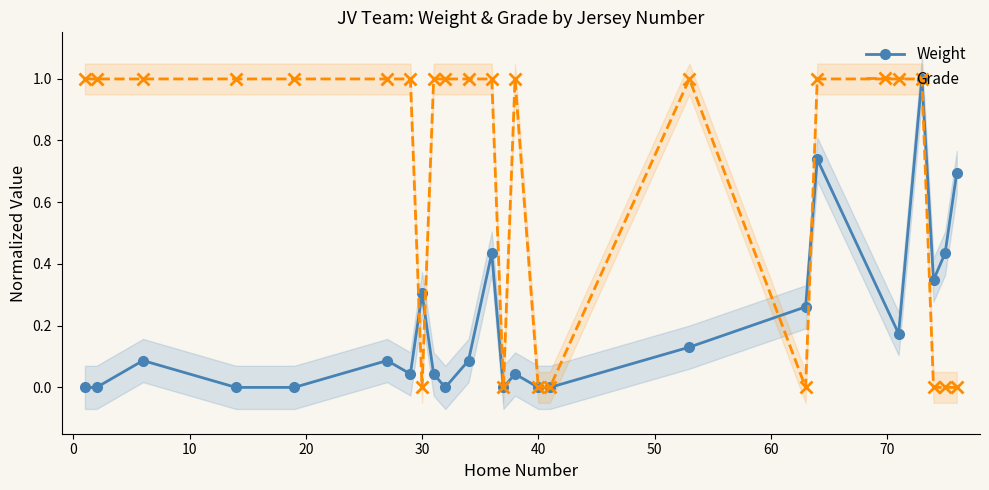

True or false: Grade has more than 1 interior local peaks.

True